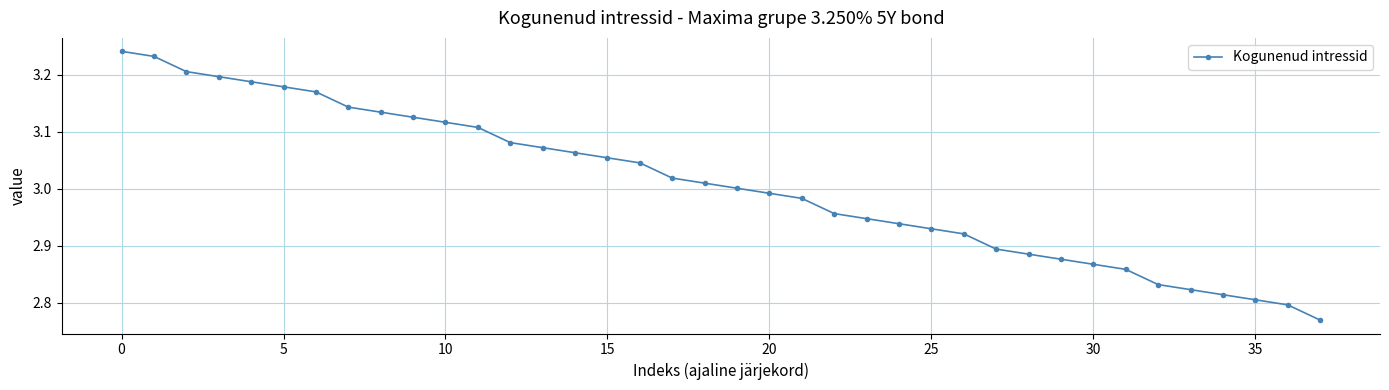

What is the sum of all values?

114.3